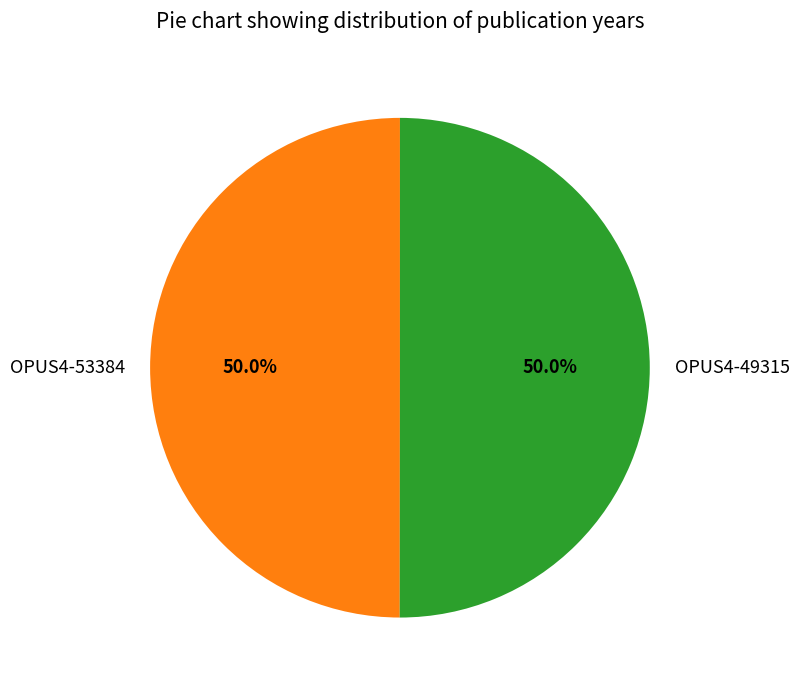

To the nearest percent, what portion does OPUS4-53384 represent?

50%